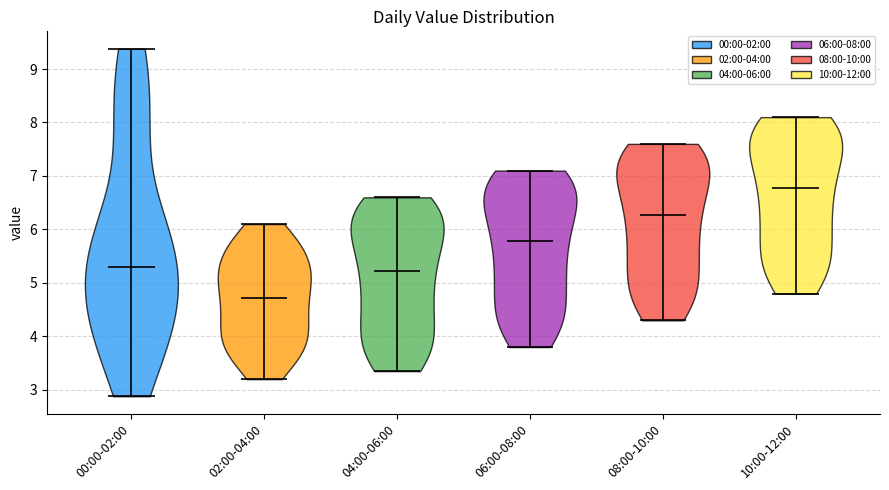

Which violin has the lowest median line?

02:00-04:00